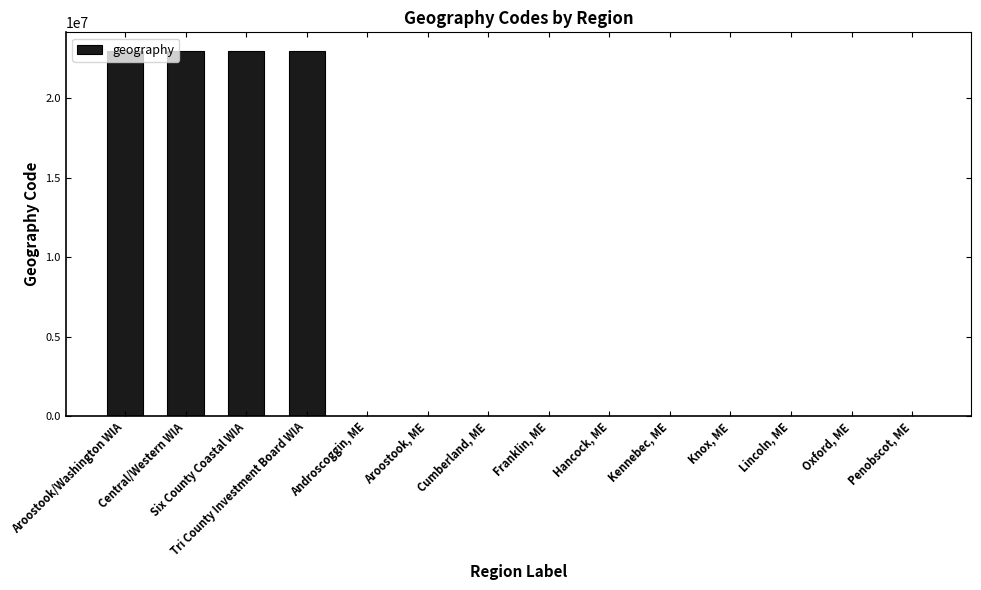

How many data points does each series have?

14